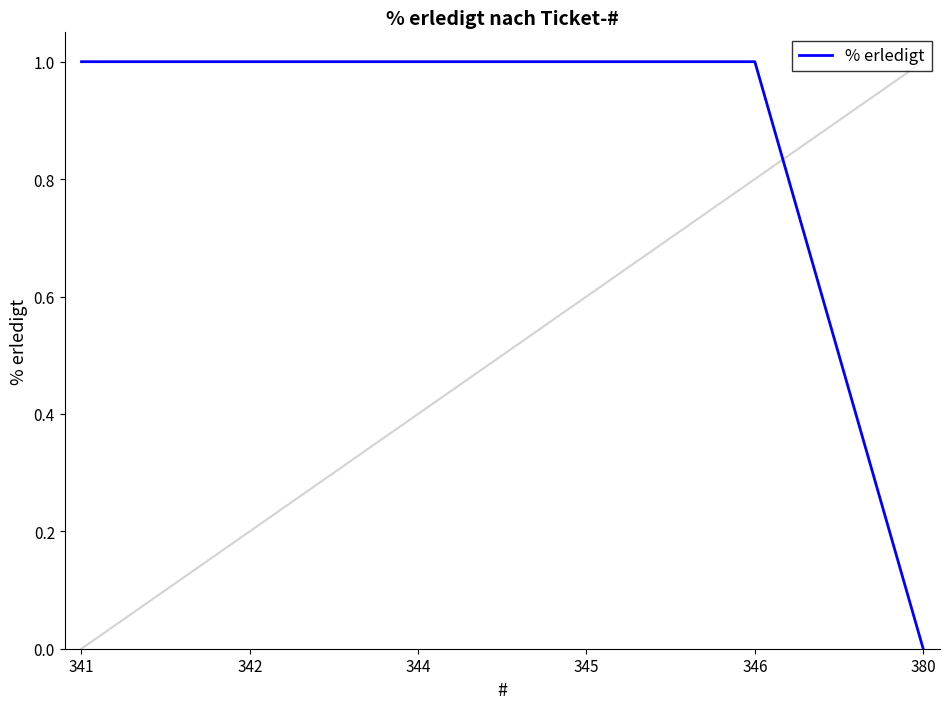

Count the number of categories in the chart.

6